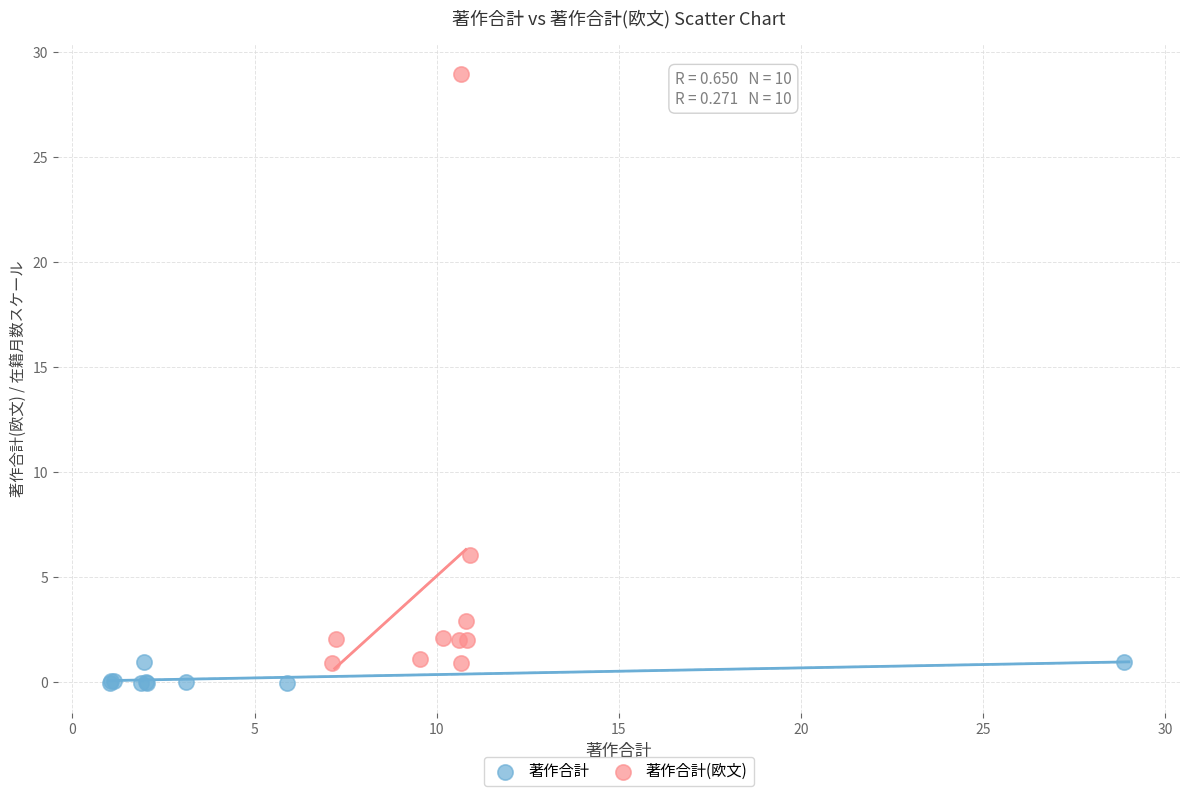

Which series has the largest Y range (max minus min)?

著作合計(欧文)